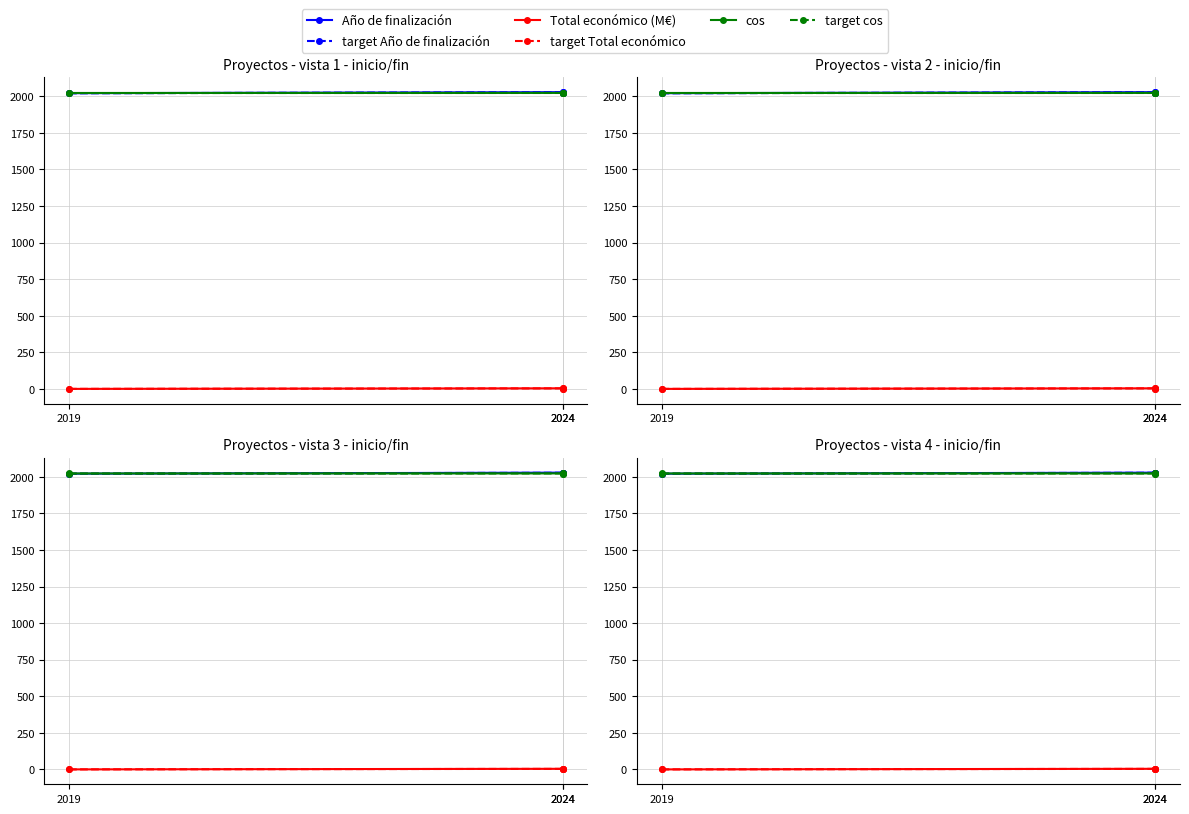

What are all the series names shown in the legend?

Año de finalización, target Año de finalización, Total económico (M€), target Total económico, cos, target cos